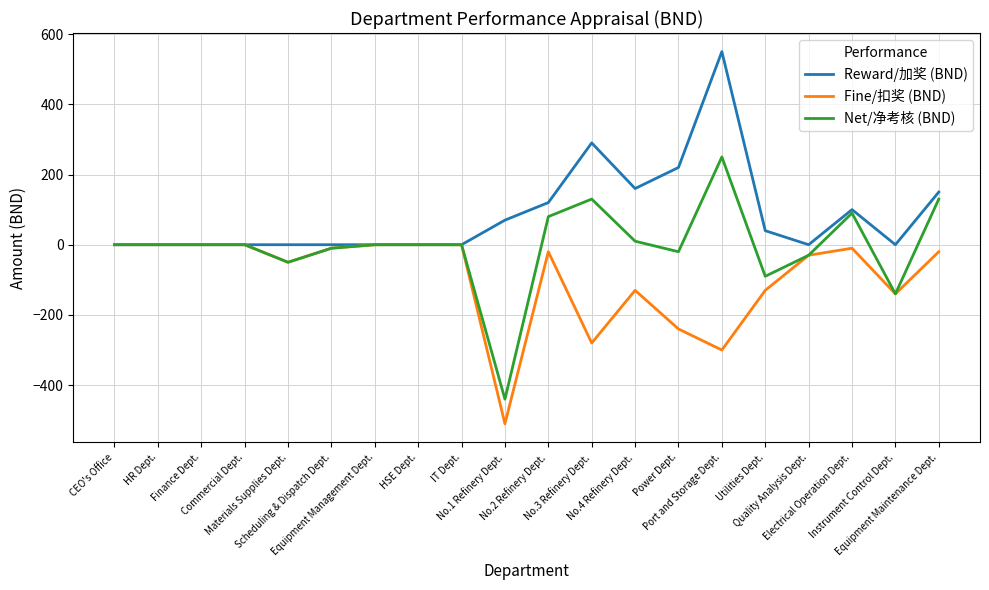

Which series has the widest spread of values?

Net/净考核 (BND)